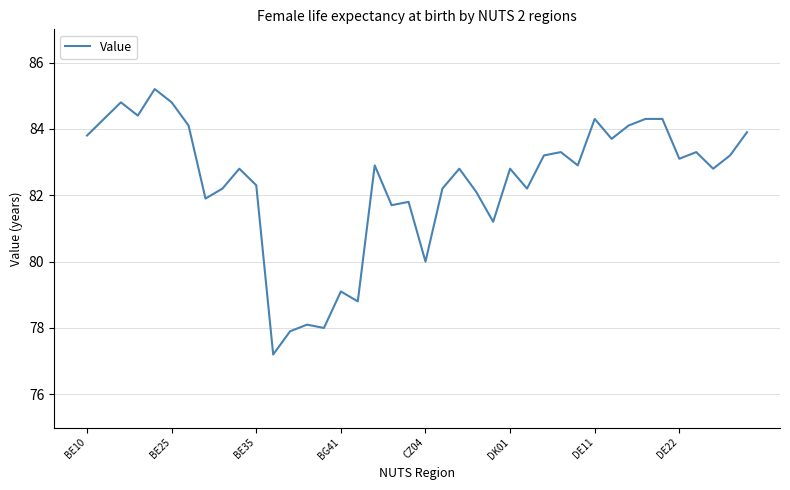

What is the minimum value shown in the chart?

77.2